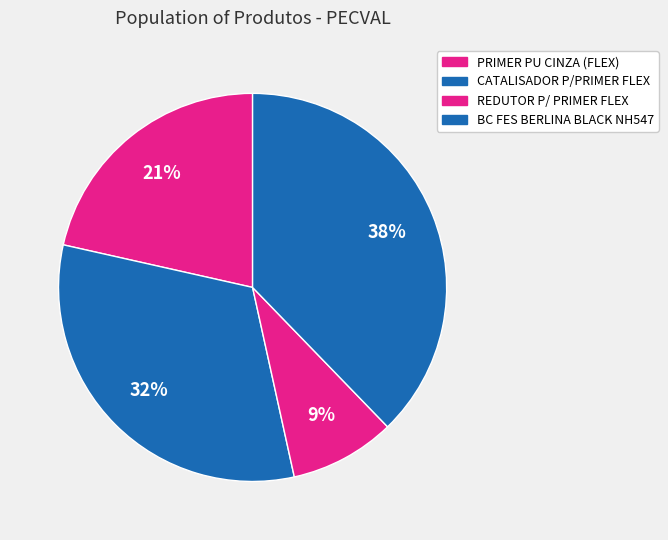

How many segments does this pie chart have?

4